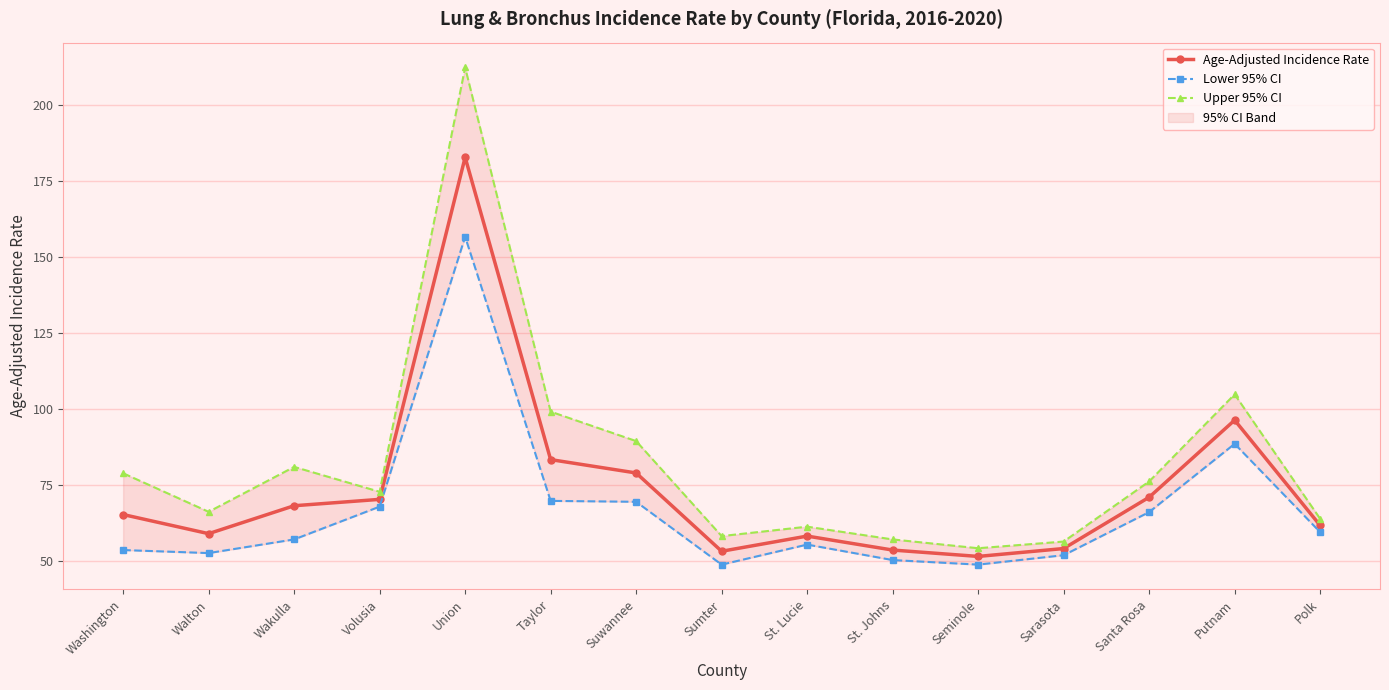

At which label is Lower 95% CI closest to 102?

Putnam